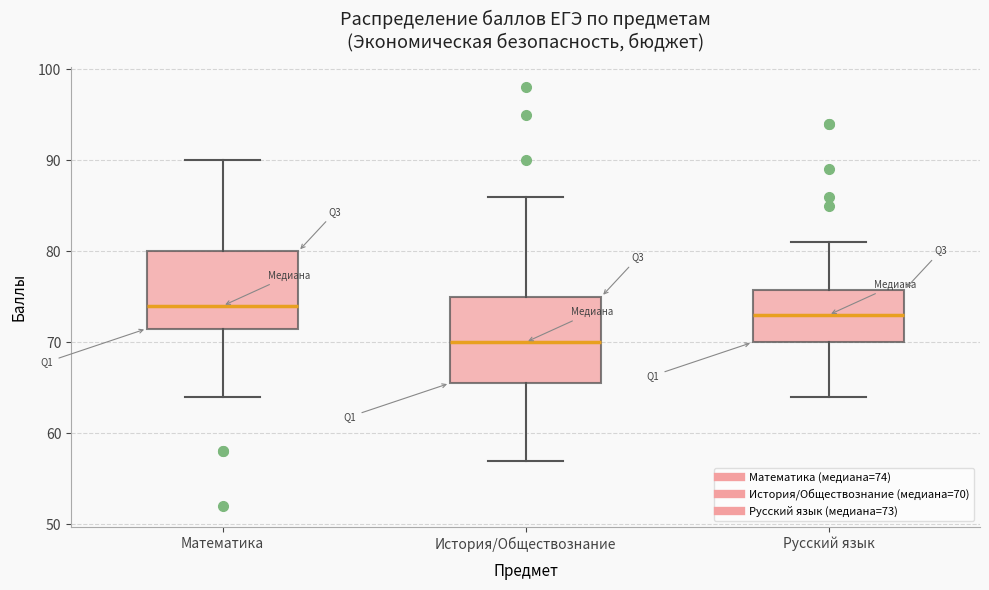

Reading left to right, transcribe this box plot: for each box, give where its median line is, the range the box spans, and where its two whiskers end, as read against the y-axis. The values are not printed on the chart, so give them approximately, as read against the axis.

Математика: median 74, box 72 to 80, whiskers 64 to 90
История/Обществознание: median 70, box 66 to 75, whiskers 57 to 86
Русский язык: median 73, box 70 to 76, whiskers 64 to 81